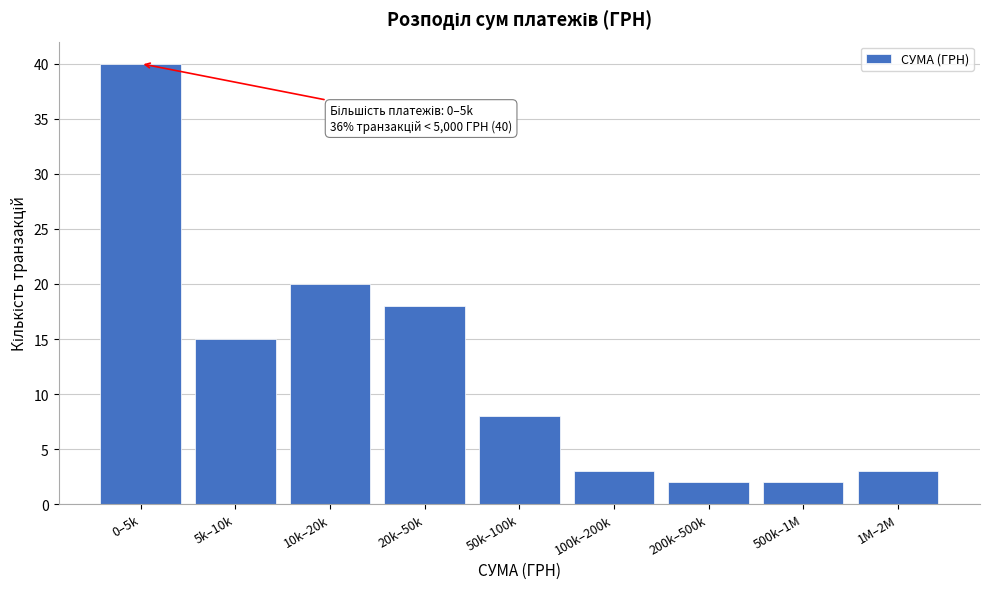

Reading left to right, list all the values displayed in this chart.

0–5k=40	5k–10k=15	10k–20k=20	20k–50k=18	50k–100k=8	100k–200k=3	200k–500k=2	500k–1M=2	1M–2M=3